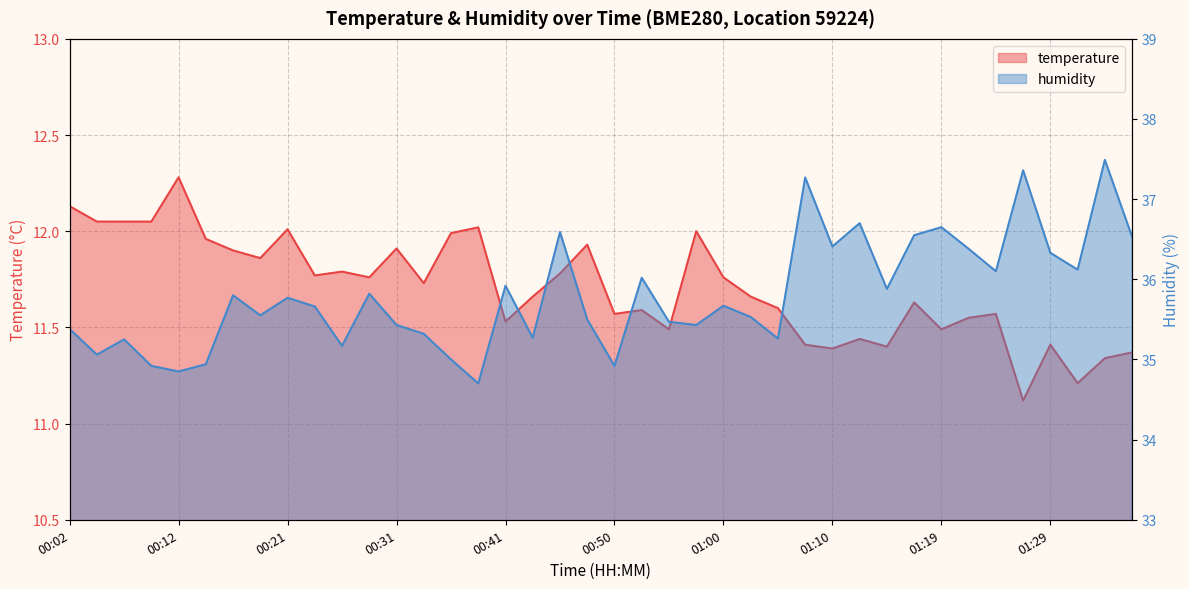

What is the maximum value for humidity?

37.5